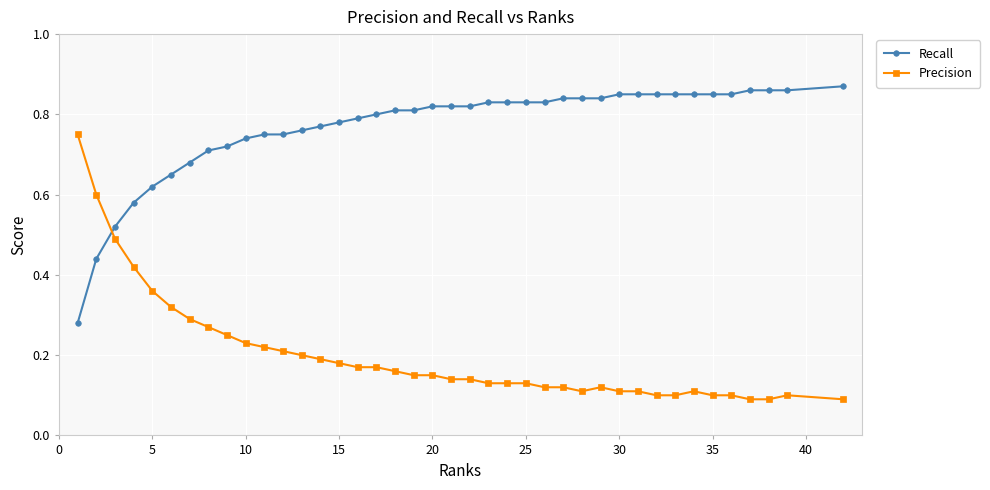

Which series has the largest total across all categories?

Recall